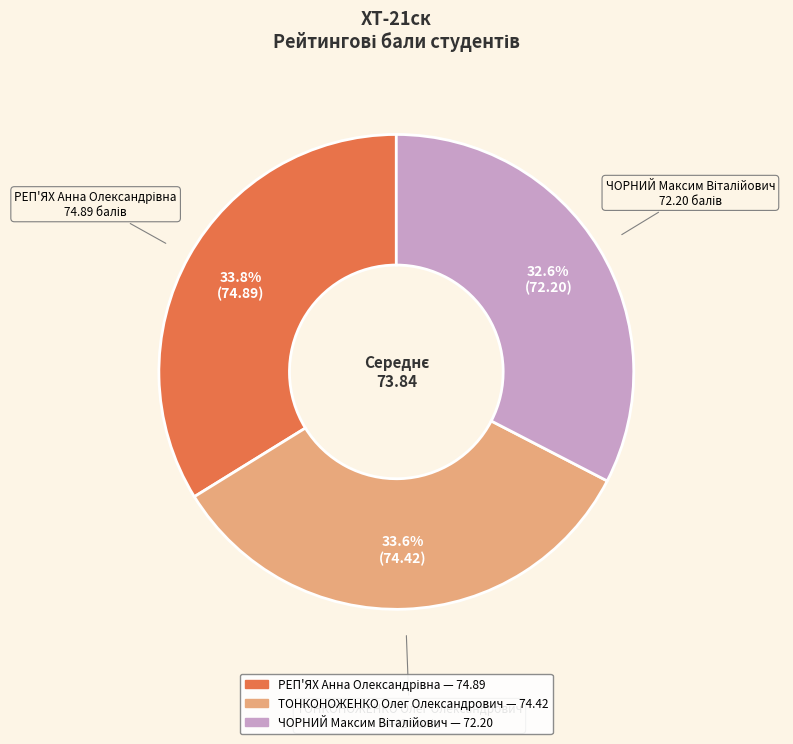

To the nearest percent, what is the difference between the largest and smallest slice percentages?

1%